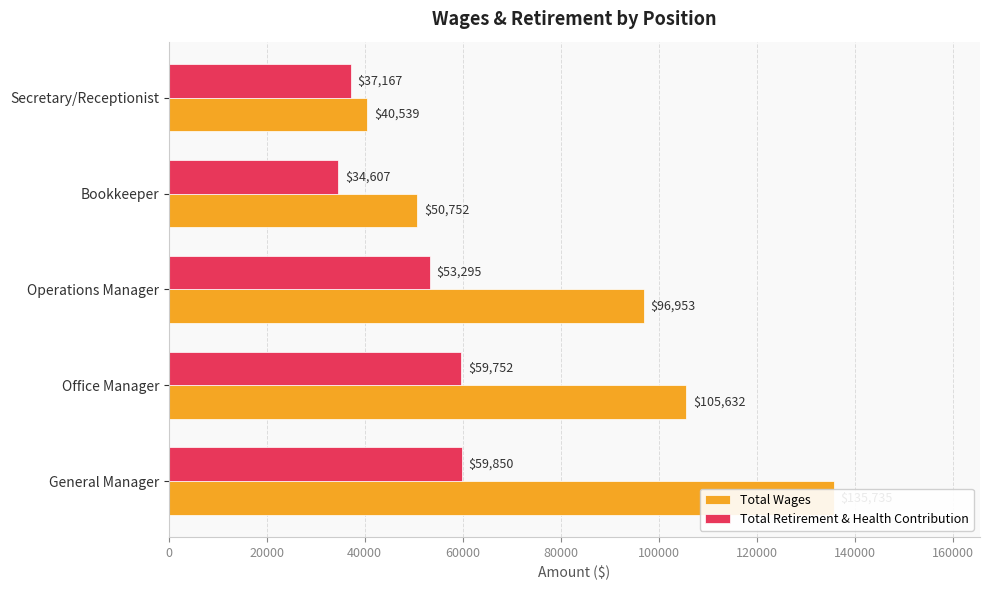

Rank the series by their maximum value, from highest to lowest.

Total Wages, Total Retirement & Health Contribution